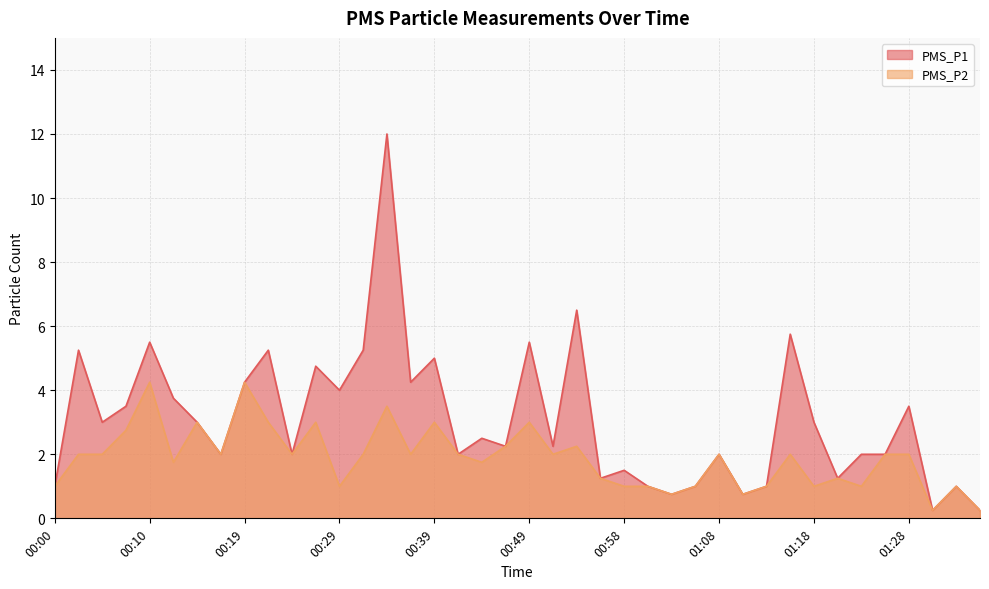

True or false: PMS_P1 and PMS_P2 intersect in this chart.

False